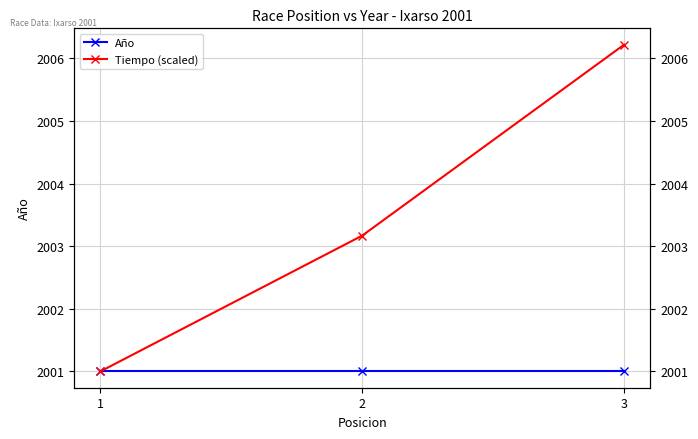

Does the chart display data point markers on the line(s)?

Yes